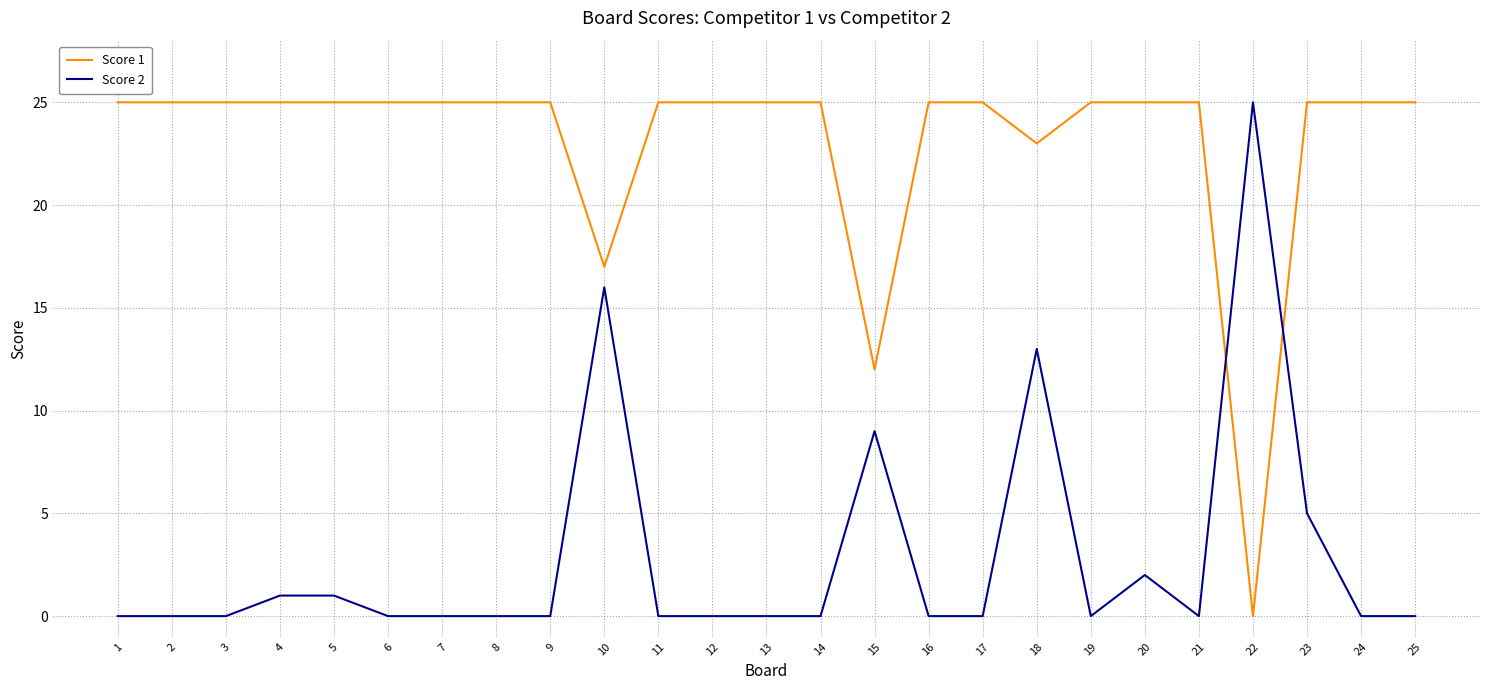

Is it true that Score 1 equals 25 at 2?

True